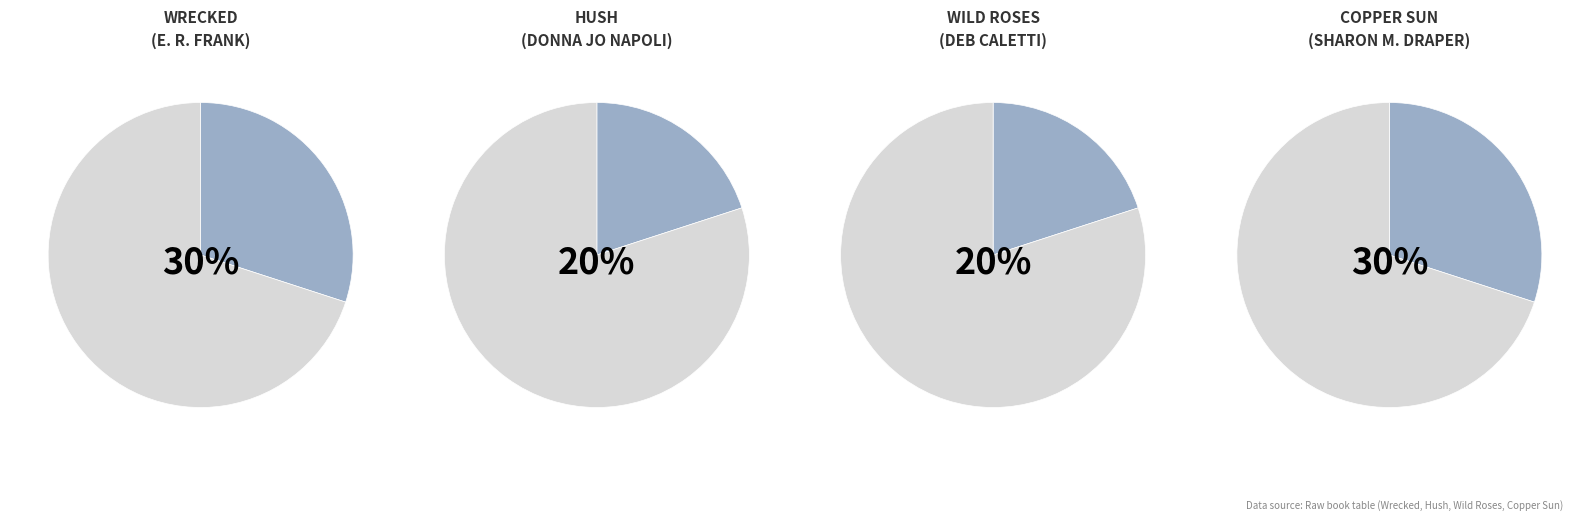

What percentage do Hush and Wild Roses together represent?

40.0%